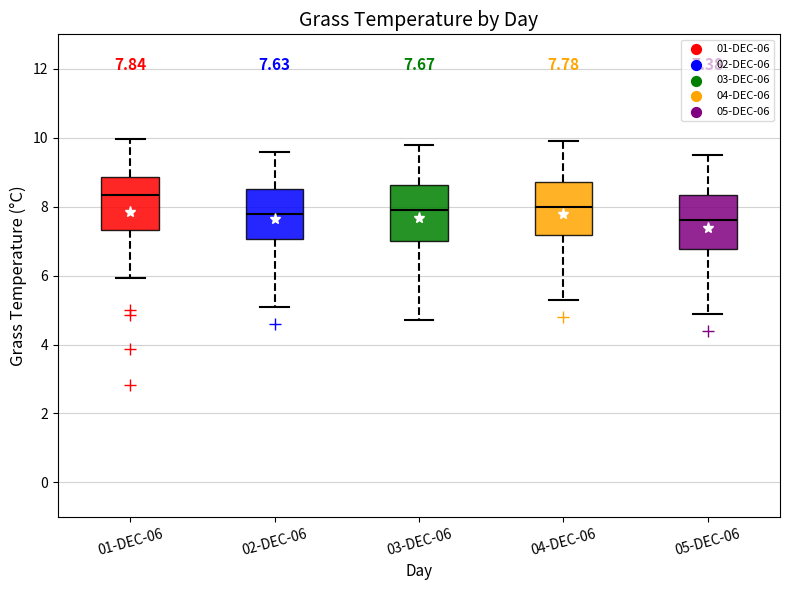

Which box's median line is the highest?

01-DEC-06